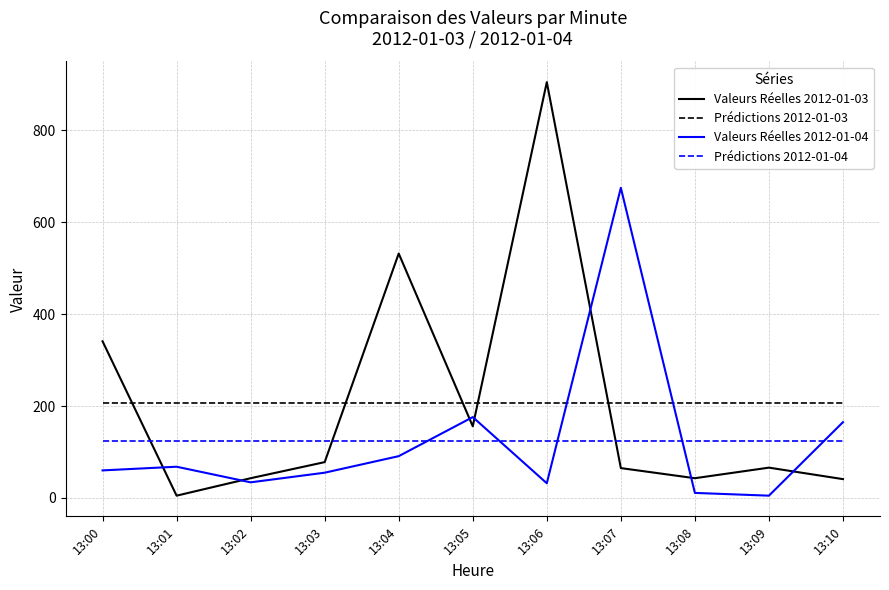

The Prédictions 2012-01-03 series shows 206.8 at 13:10. True or false?

True